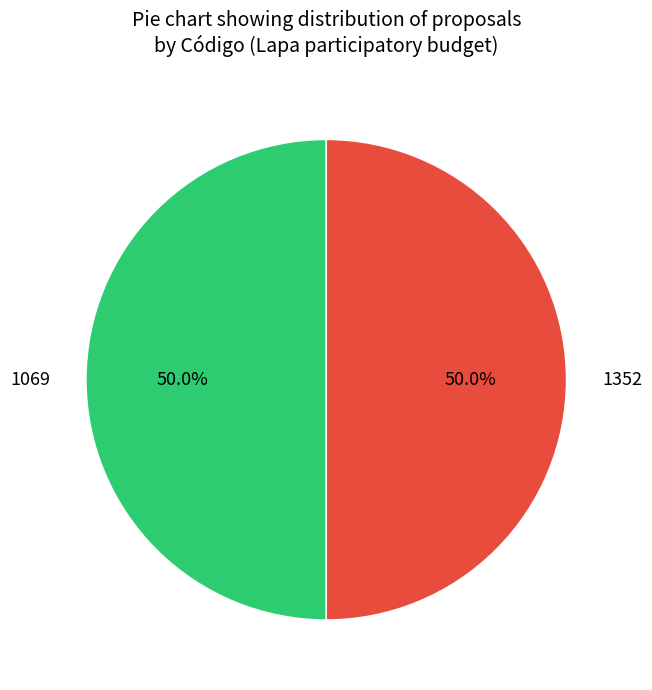

What is the ratio of the value at 1352 to the value at 1069?

1.0